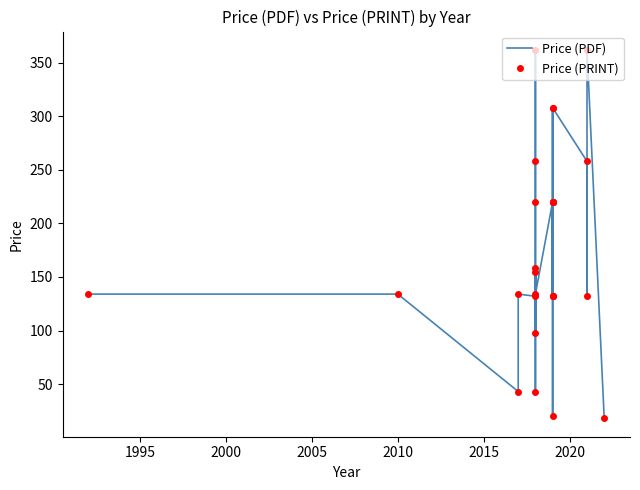

What is the maximum value for Price (PRINT)?

362